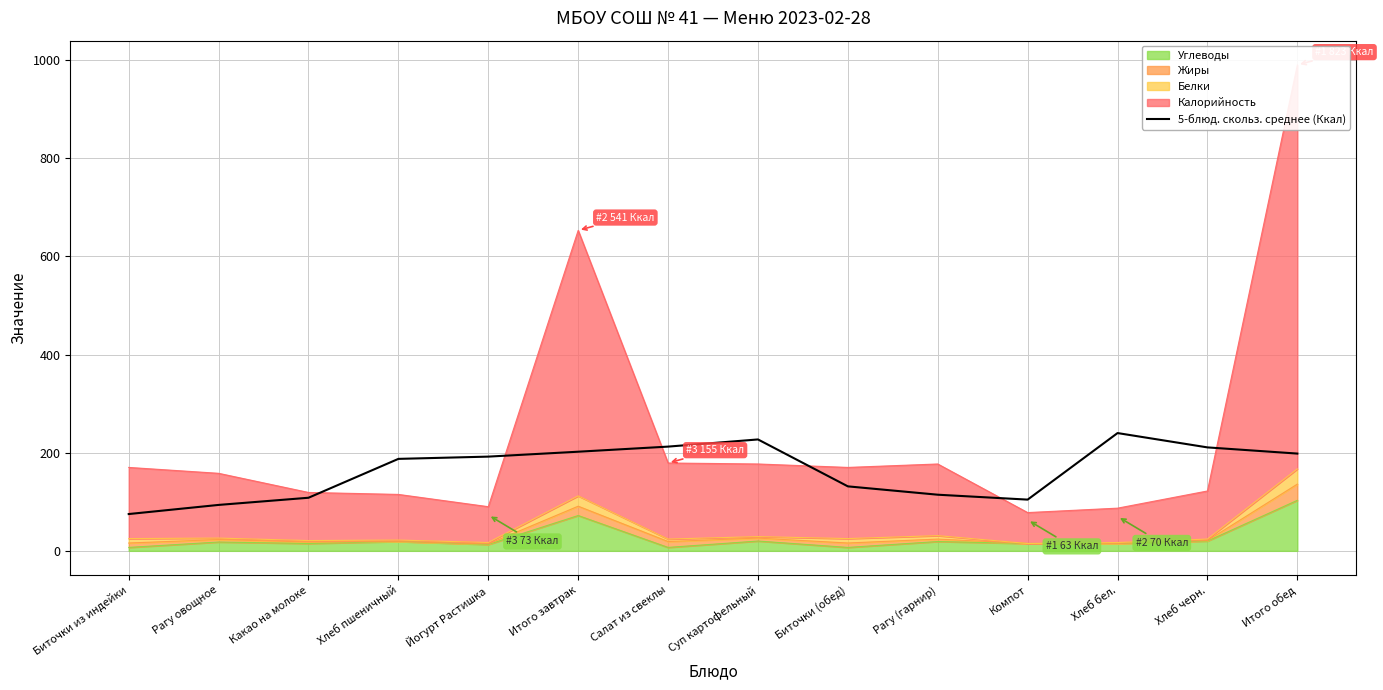

What is the label of the 12th point from the right?

Какао на молоке